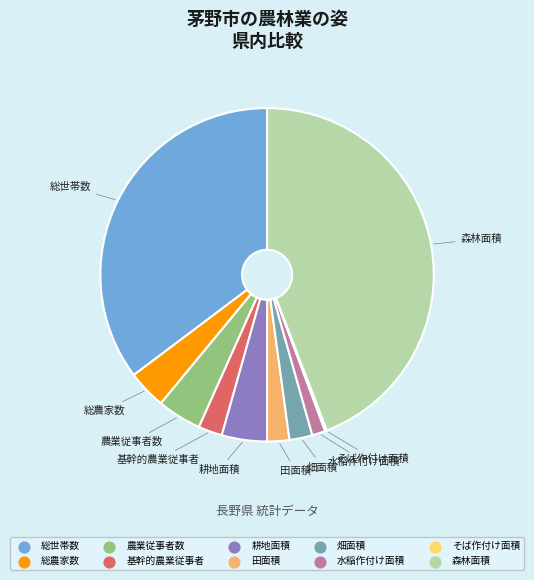

True or false: 総農家数 accounts for 4% of the total.

True